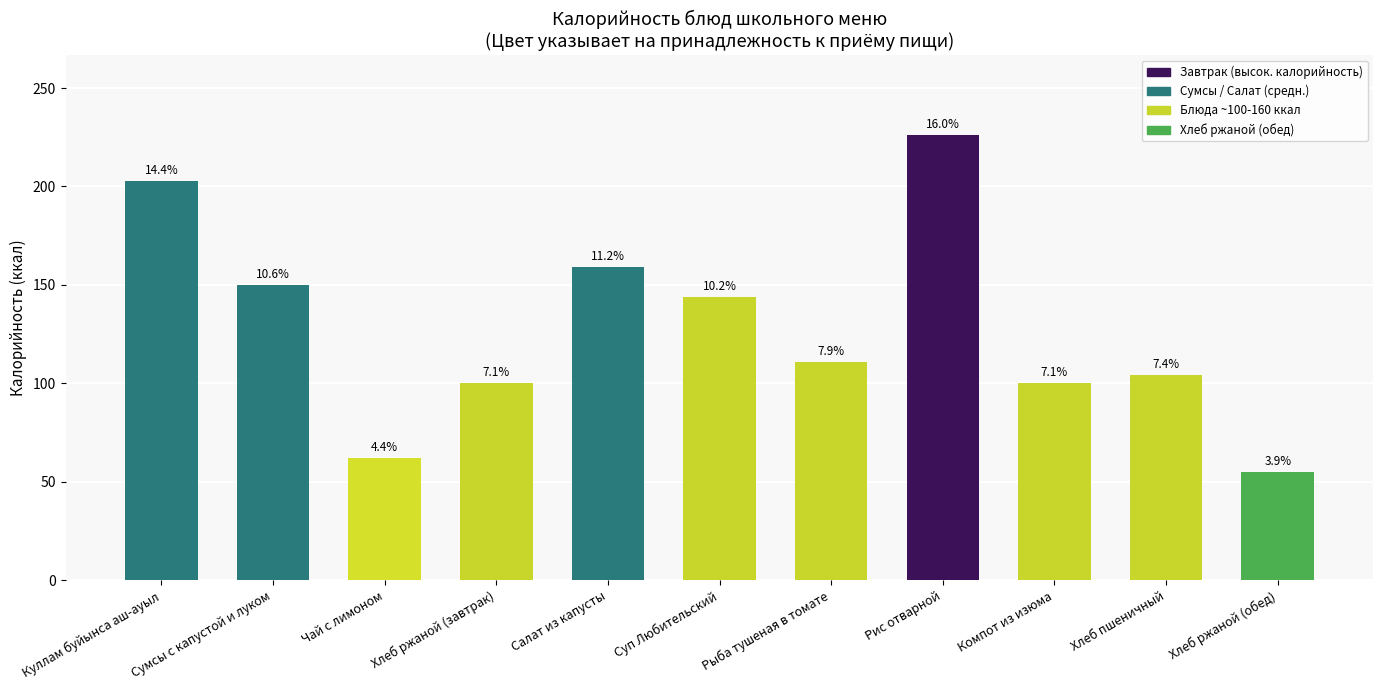

Which label corresponds to the smallest value in the chart?

Хлеб ржаной (обед)